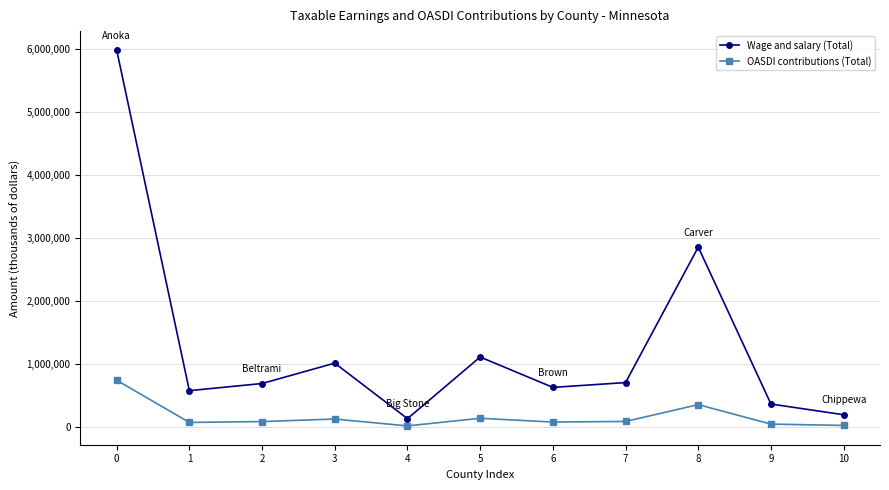

Does the chart display data point markers on the line(s)?

Yes